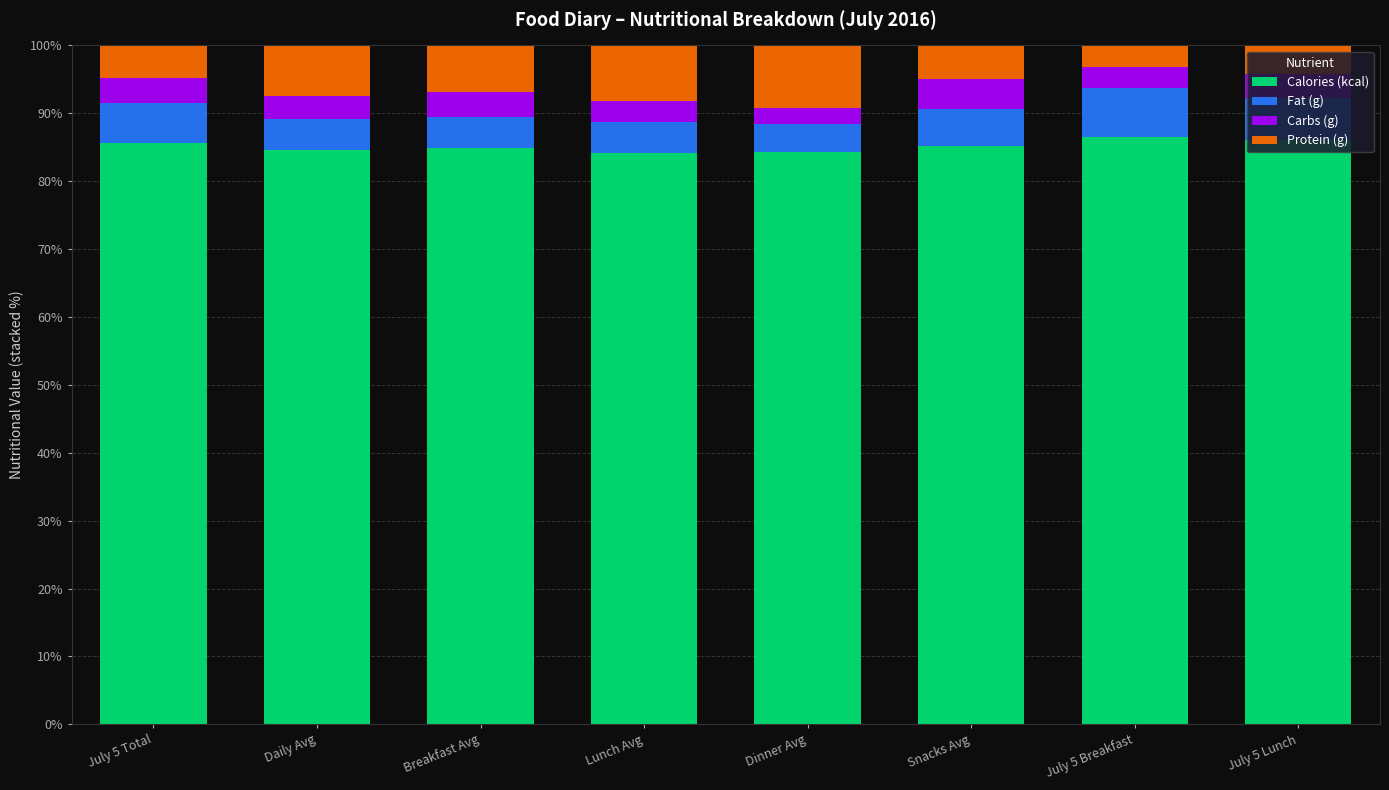

The Calories (kcal) series shows 86.1 at July 5 Lunch. True or false?

True